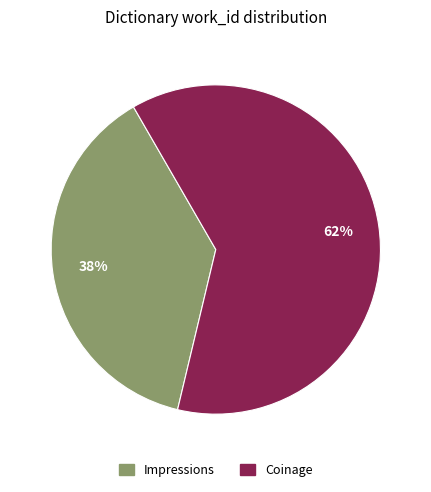

Which has a higher value, Coinage or Impressions?

Coinage